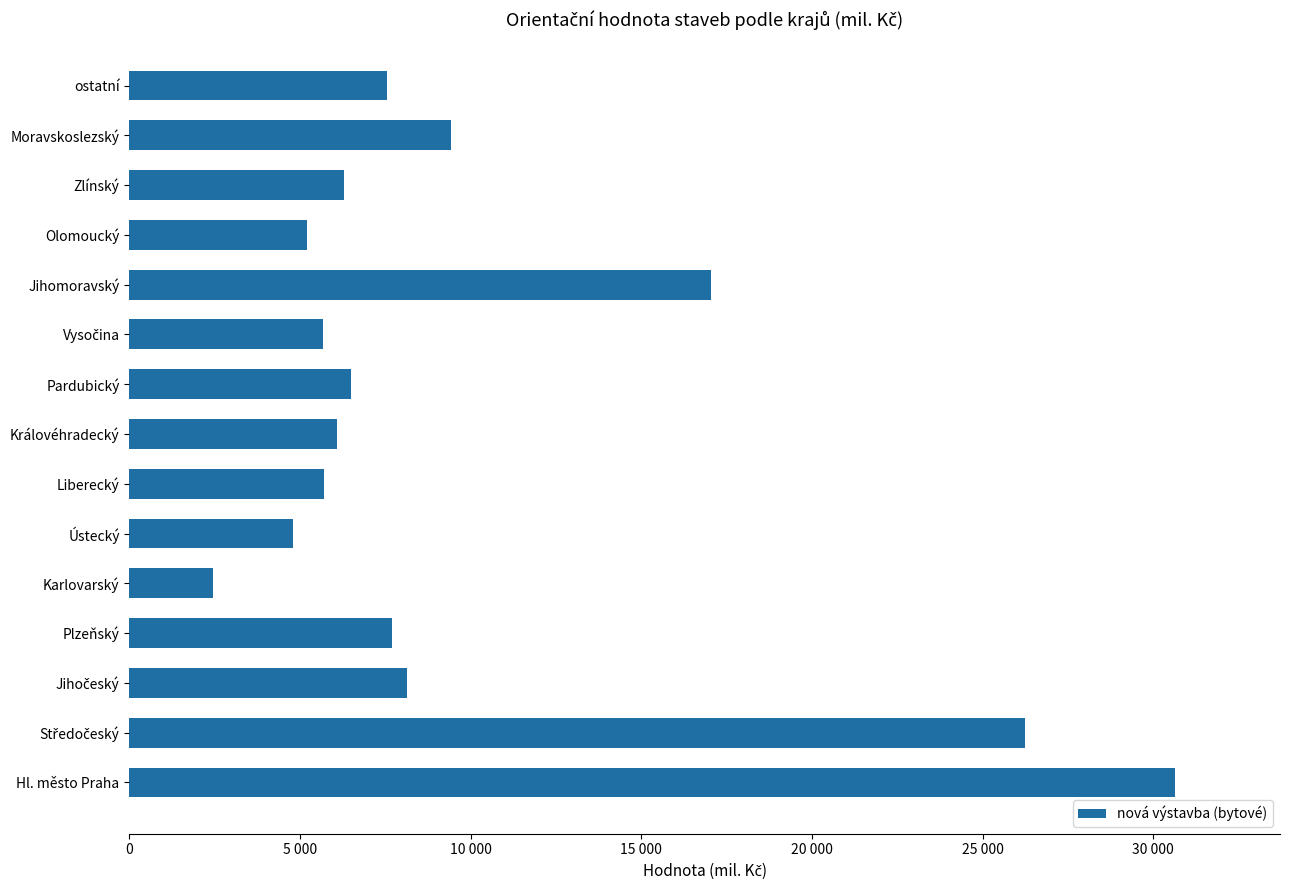

Are the bars horizontal?

Yes